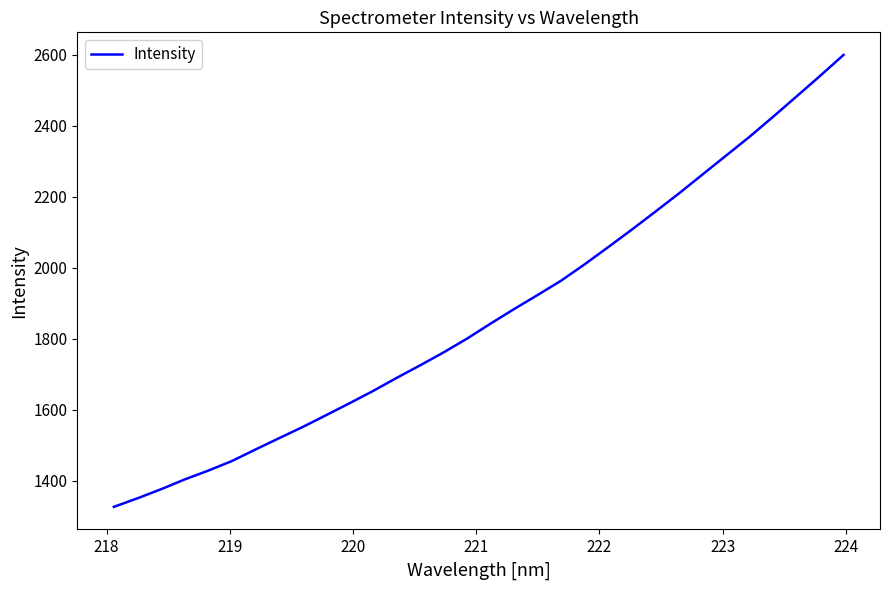

What is the maximum value shown in the chart?

2599.0